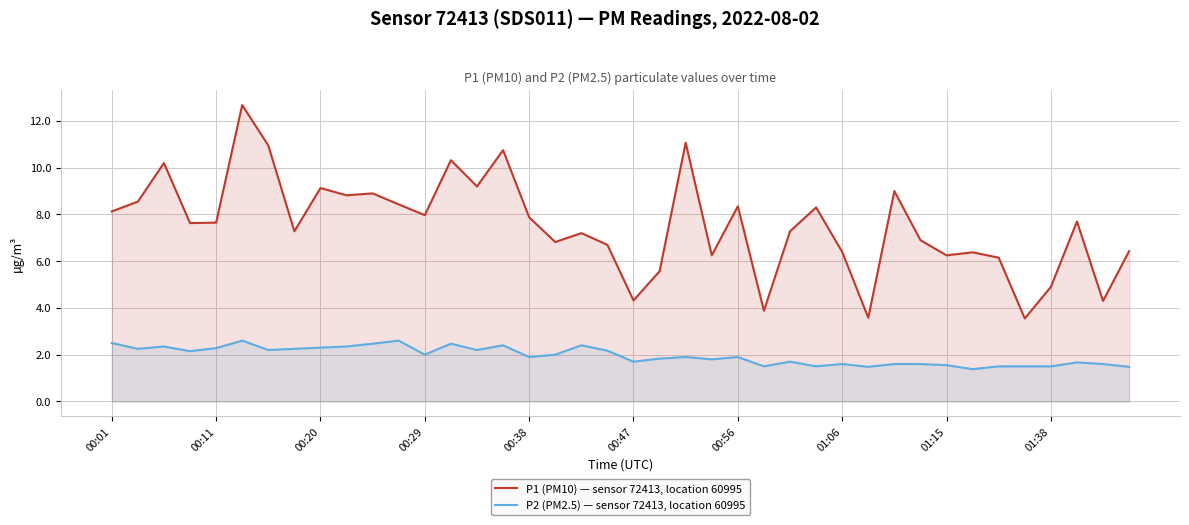

True or false: P1 (PM10) — sensor 72413, location 60995 and P2 (PM2.5) — sensor 72413, location 60995 intersect in this chart.

False